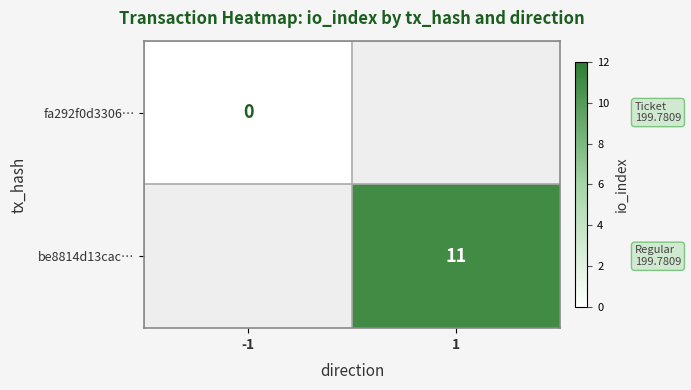

True or false: be8814d13cac… has a value of 11 at 1.

True